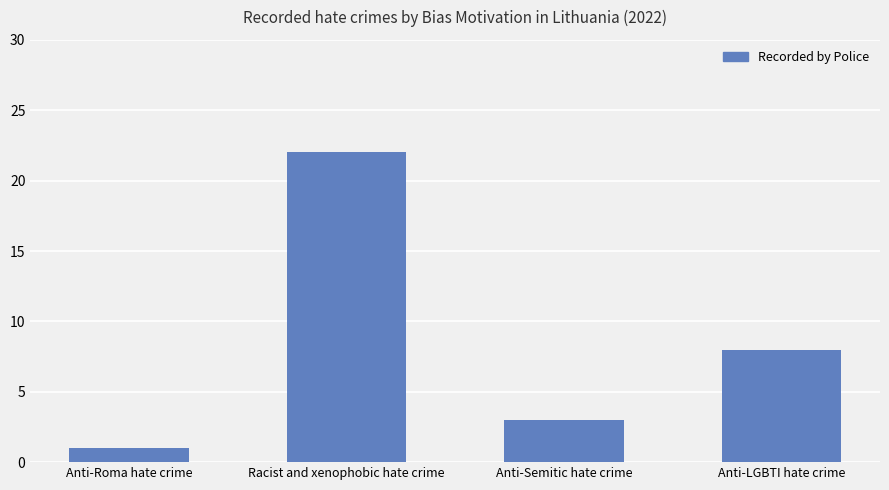

Which label corresponds to the smallest value in the chart?

Anti-Roma hate crime